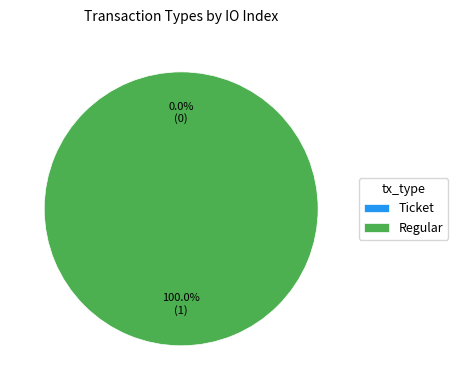

Between Regular and Ticket, which is larger?

Regular